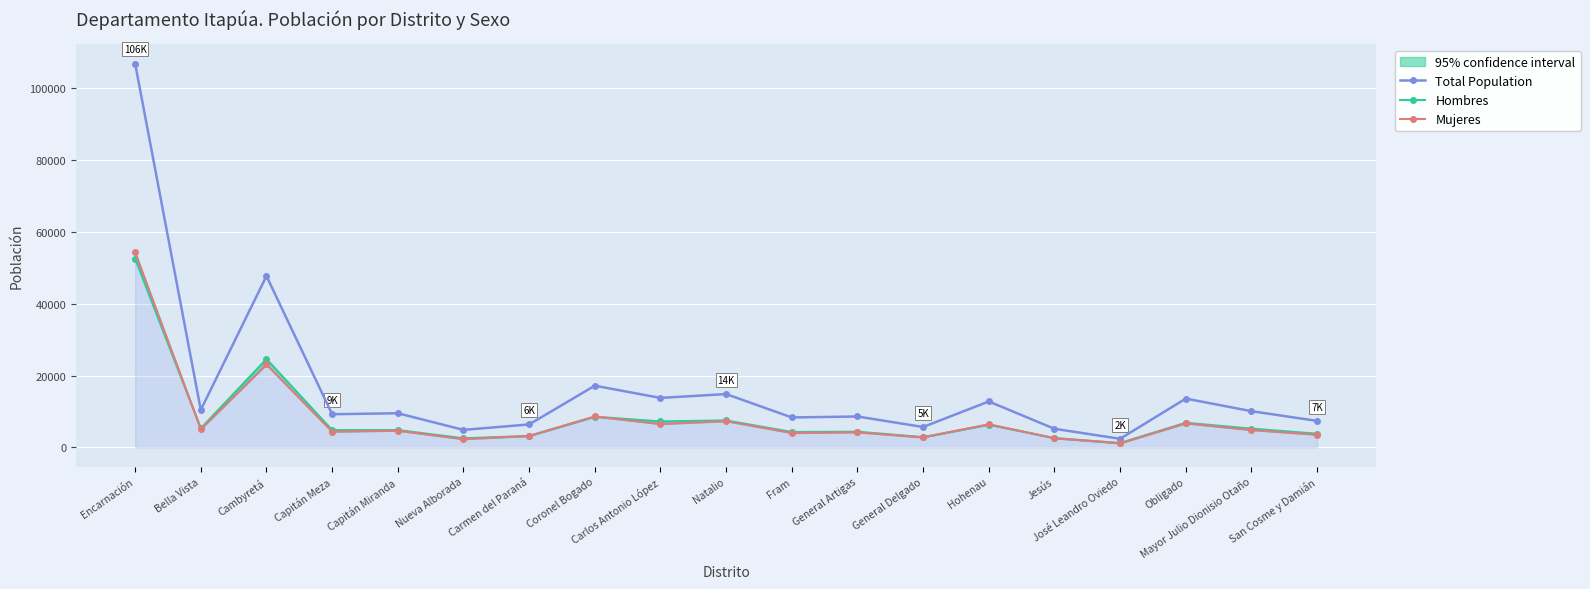

At which category is the sum across all series the highest?

Encarnación